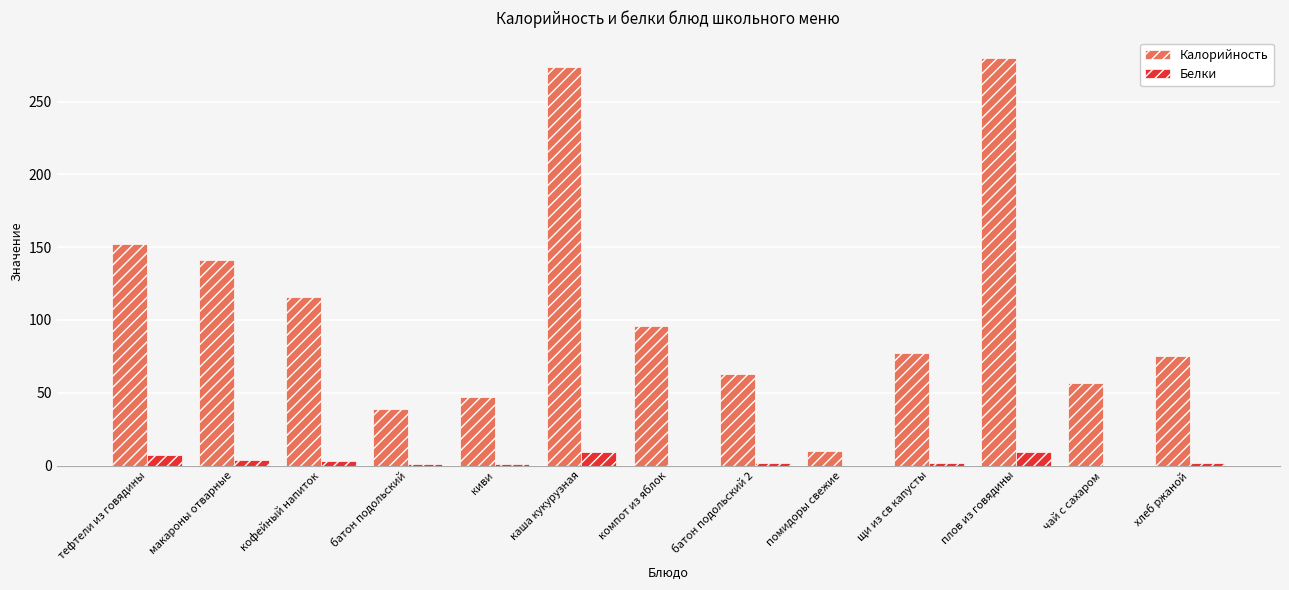

Is the value of Белки at каша кукурузная greater than the value of Калорийность at батон подольский 2?

No